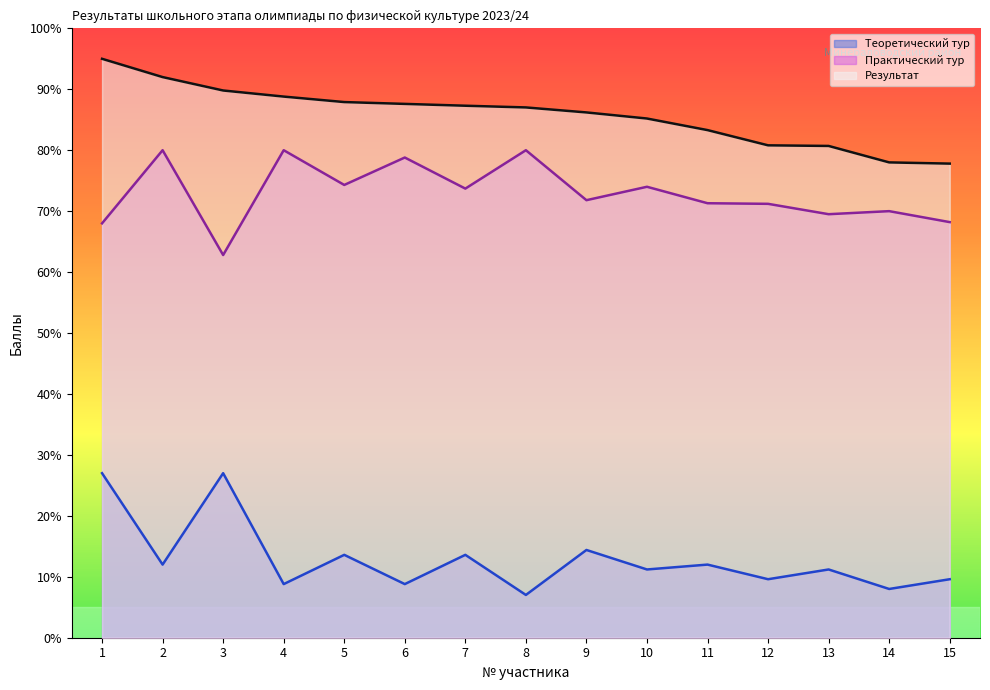

True or false: Теоретический тур and Практический тур cross at least once.

False